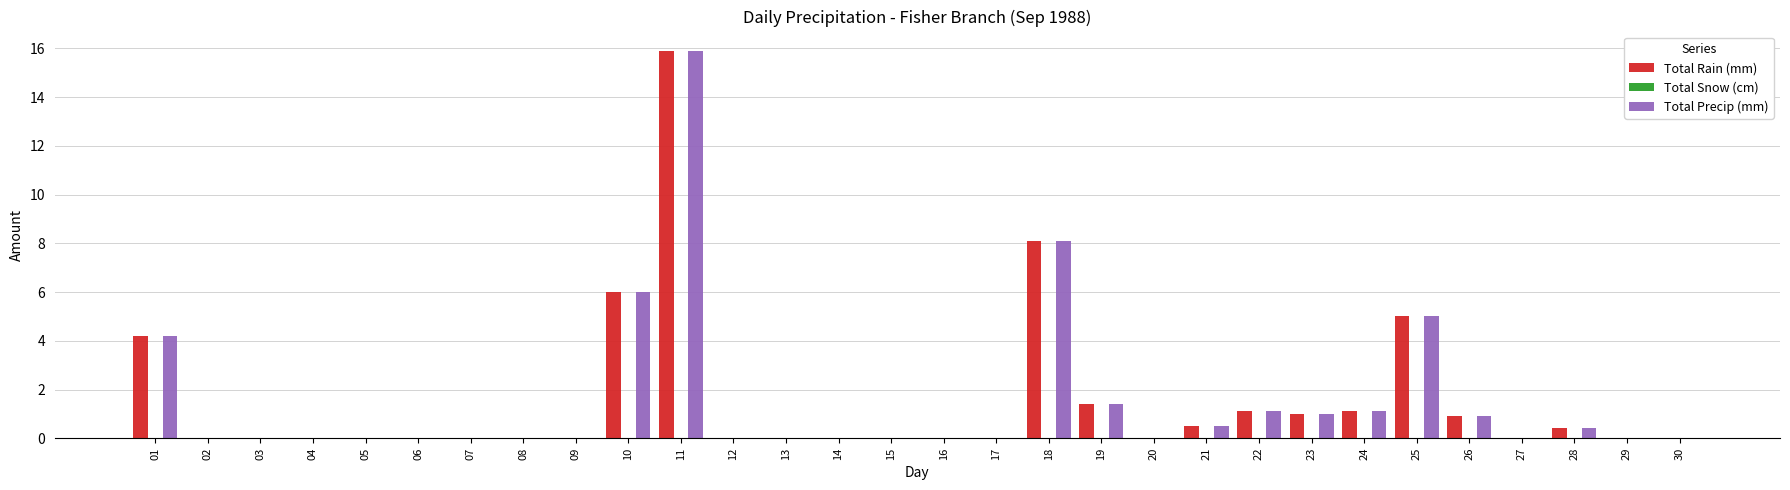

How many groups of bars are there?

30